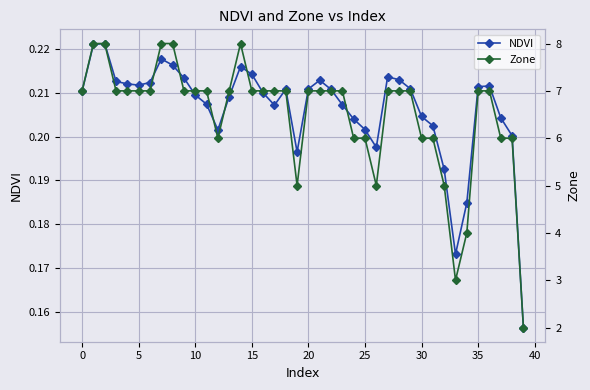

Count the NDVI values in the range 0 to 1.

40